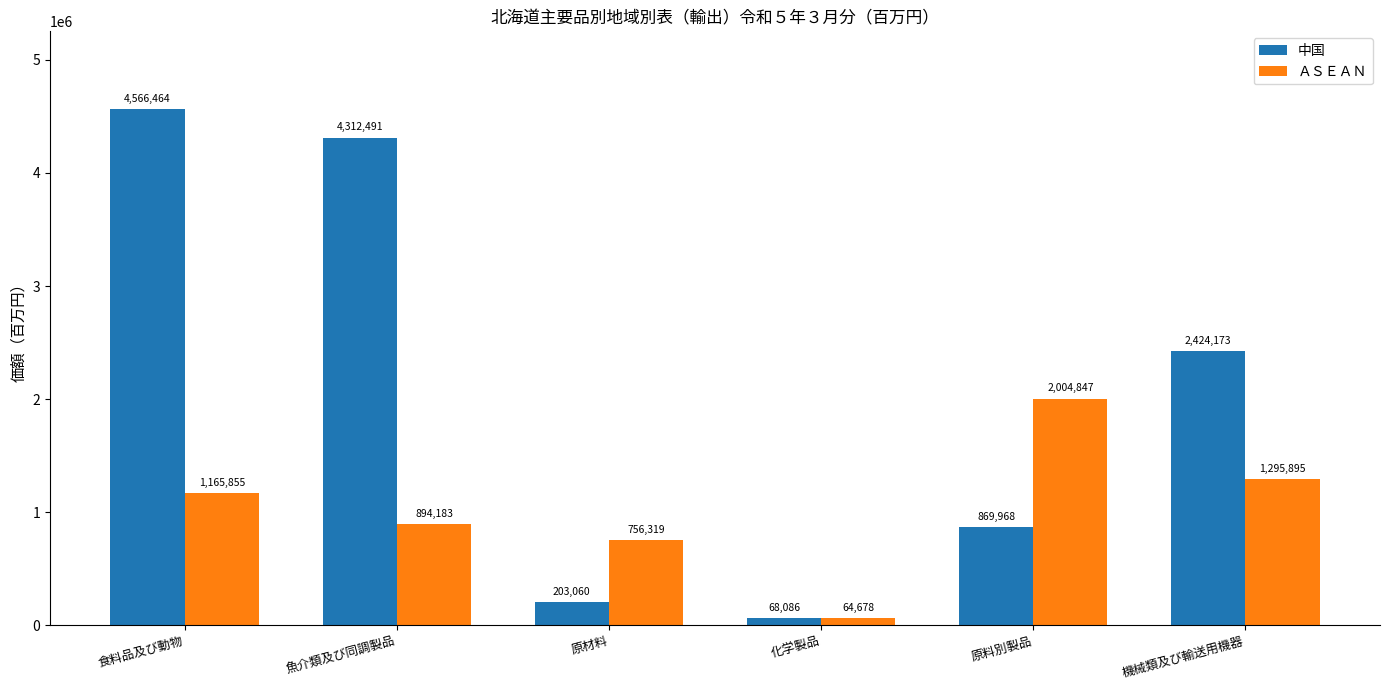

At which label does 中国 first exceed 2424173?

食料品及び動物